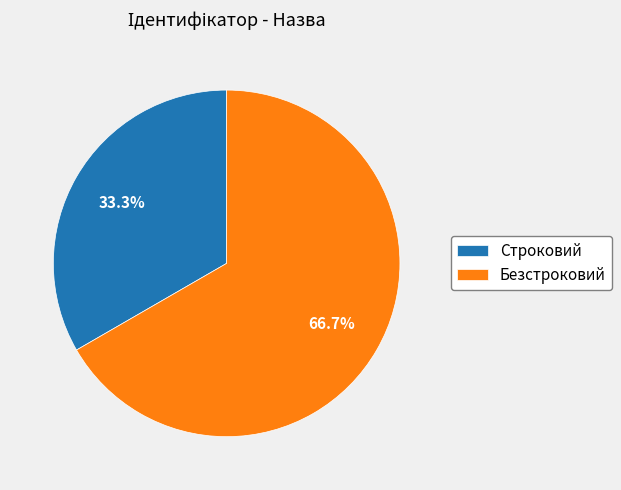

To the nearest percent, what is the difference between the largest and smallest slice percentages?

33%